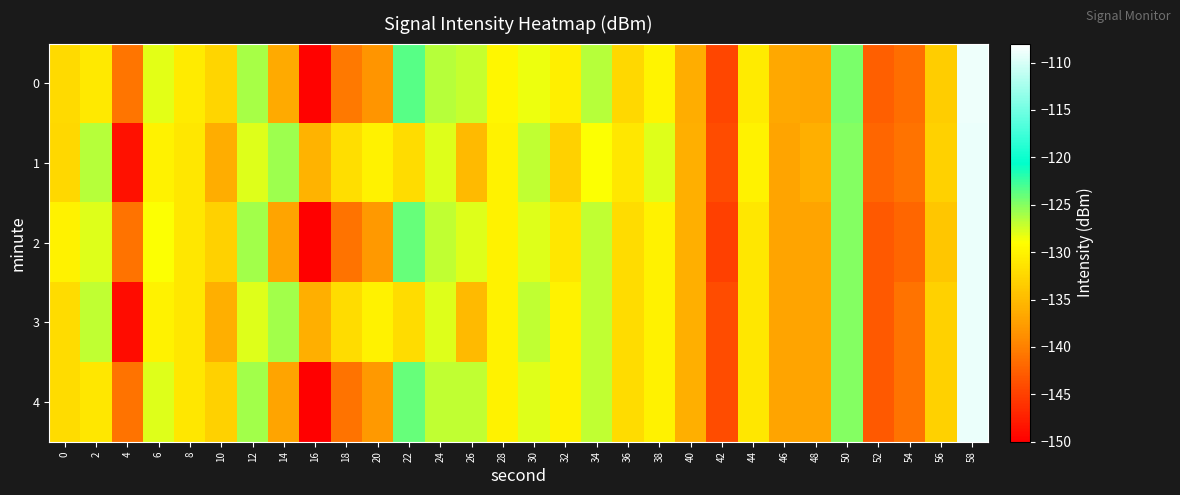

What is the spread (max minus min) of values at 46?

0.3